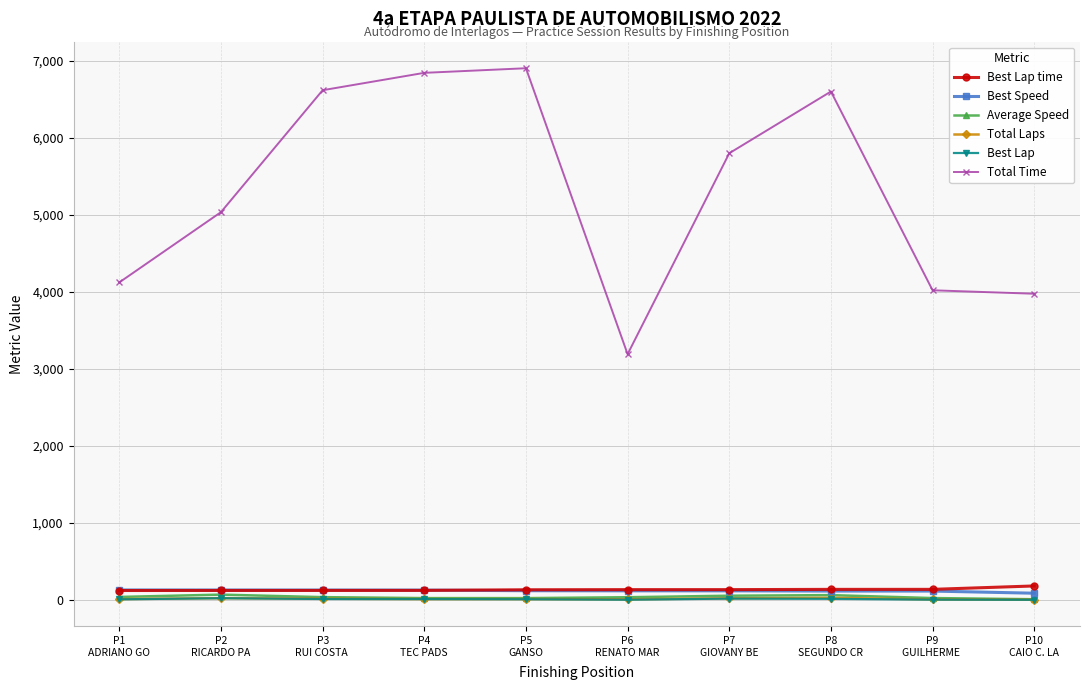

Which series has the largest range (max minus min)?

Total Time